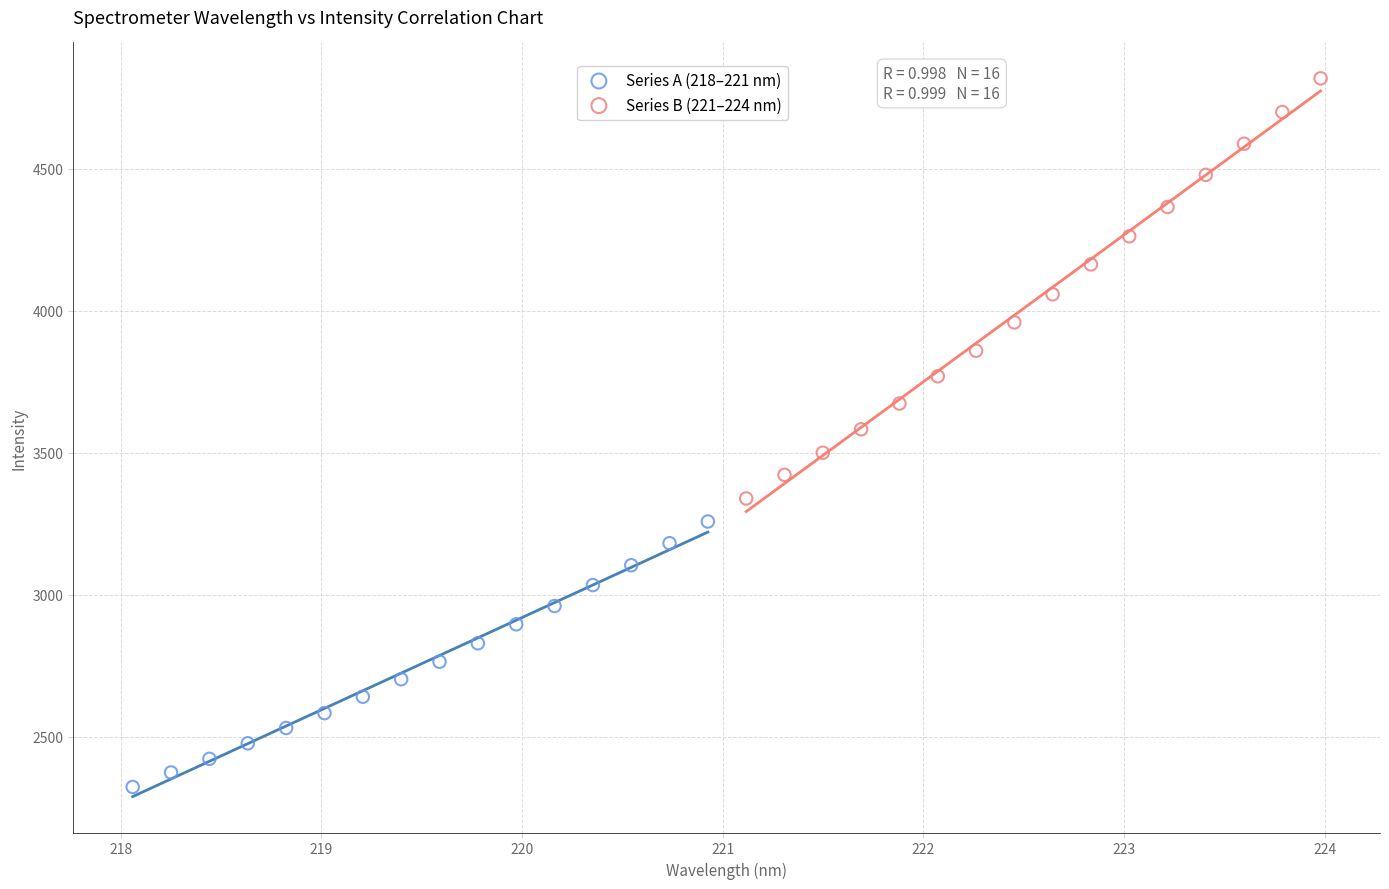

Which series has the widest spread of Y values?

Series B (221–224 nm)